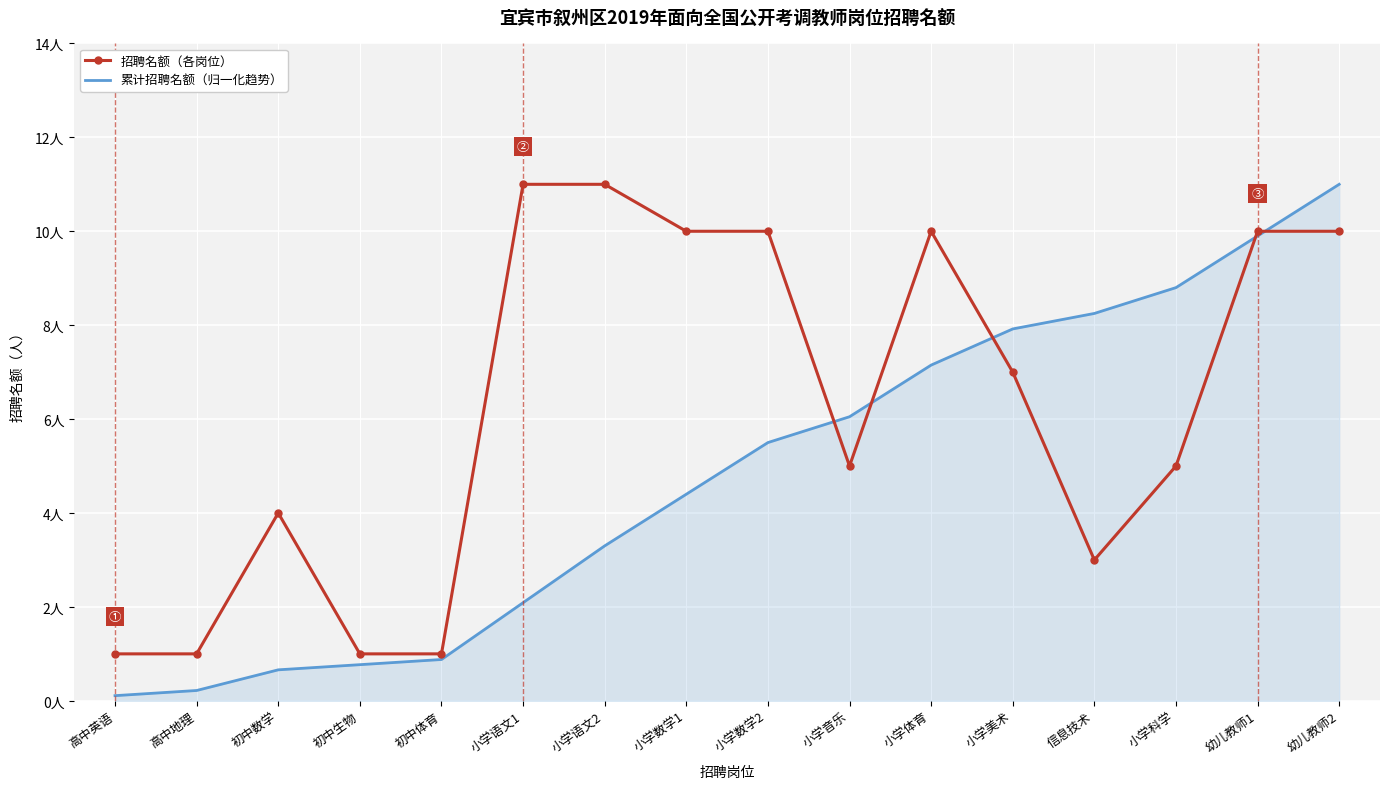

What is the difference between the second highest and second lowest values in the 招聘名额（各岗位） series?

10.0